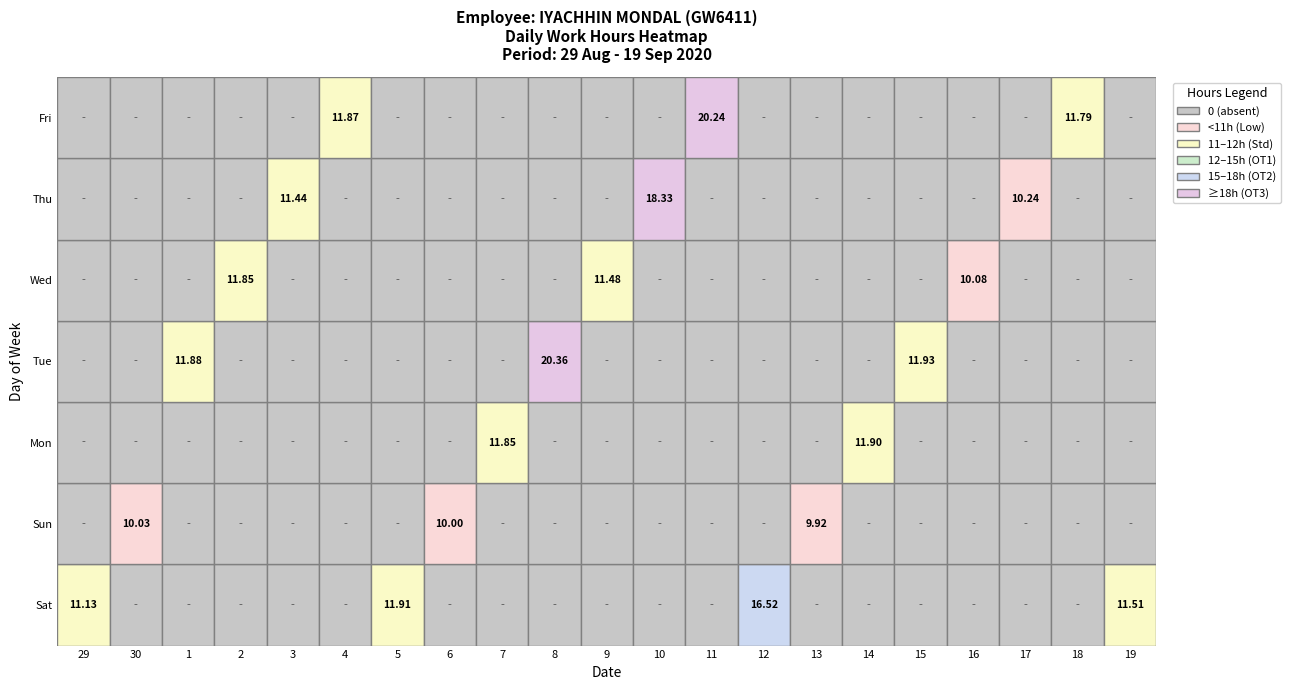

Reading left to right, list all the values displayed in this chart.

29: Sat=11.1	Sun=0.0	Mon=0.0	Tue=0.0	Wed=0.0	Thu=0.0	Fri=0.0
30: Sat=0.0	Sun=10.0	Mon=0.0	Tue=0.0	Wed=0.0	Thu=0.0	Fri=0.0
1: Sat=0.0	Sun=0.0	Mon=0.0	Tue=11.9	Wed=0.0	Thu=0.0	Fri=0.0
2: Sat=0.0	Sun=0.0	Mon=0.0	Tue=0.0	Wed=11.8	Thu=0.0	Fri=0.0
3: Sat=0.0	Sun=0.0	Mon=0.0	Tue=0.0	Wed=0.0	Thu=11.4	Fri=0.0
4: Sat=0.0	Sun=0.0	Mon=0.0	Tue=0.0	Wed=0.0	Thu=0.0	Fri=11.9
5: Sat=11.9	Sun=0.0	Mon=0.0	Tue=0.0	Wed=0.0	Thu=0.0	Fri=0.0
6: Sat=0.0	Sun=10.0	Mon=0.0	Tue=0.0	Wed=0.0	Thu=0.0	Fri=0.0
7: Sat=0.0	Sun=0.0	Mon=11.8	Tue=0.0	Wed=0.0	Thu=0.0	Fri=0.0
8: Sat=0.0	Sun=0.0	Mon=0.0	Tue=20.4	Wed=0.0	Thu=0.0	Fri=0.0
9: Sat=0.0	Sun=0.0	Mon=0.0	Tue=0.0	Wed=11.5	Thu=0.0	Fri=0.0
10: Sat=0.0	Sun=0.0	Mon=0.0	Tue=0.0	Wed=0.0	Thu=18.3	Fri=0.0
11: Sat=0.0	Sun=0.0	Mon=0.0	Tue=0.0	Wed=0.0	Thu=0.0	Fri=20.2
12: Sat=16.5	Sun=0.0	Mon=0.0	Tue=0.0	Wed=0.0	Thu=0.0	Fri=0.0
13: Sat=0.0	Sun=9.9	Mon=0.0	Tue=0.0	Wed=0.0	Thu=0.0	Fri=0.0
14: Sat=0.0	Sun=0.0	Mon=11.9	Tue=0.0	Wed=0.0	Thu=0.0	Fri=0.0
15: Sat=0.0	Sun=0.0	Mon=0.0	Tue=11.9	Wed=0.0	Thu=0.0	Fri=0.0
16: Sat=0.0	Sun=0.0	Mon=0.0	Tue=0.0	Wed=10.1	Thu=0.0	Fri=0.0
17: Sat=0.0	Sun=0.0	Mon=0.0	Tue=0.0	Wed=0.0	Thu=10.2	Fri=0.0
18: Sat=0.0	Sun=0.0	Mon=0.0	Tue=0.0	Wed=0.0	Thu=0.0	Fri=11.8
19: Sat=11.5	Sun=0.0	Mon=0.0	Tue=0.0	Wed=0.0	Thu=0.0	Fri=0.0